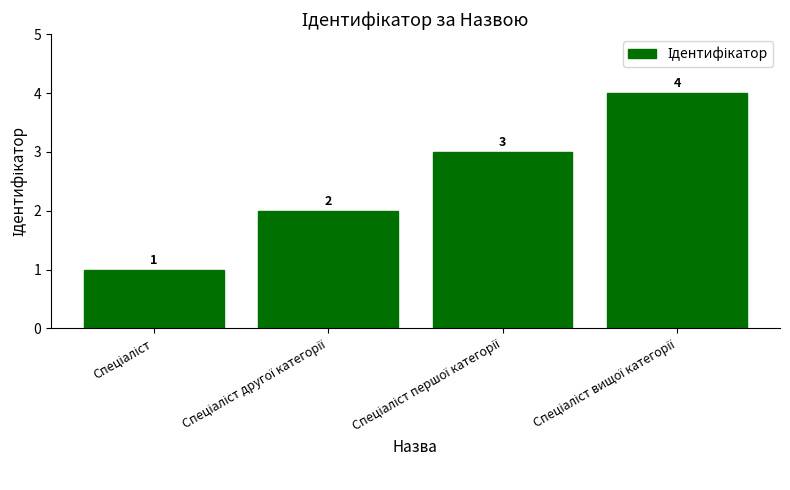

What is the maximum value shown in the chart?

4